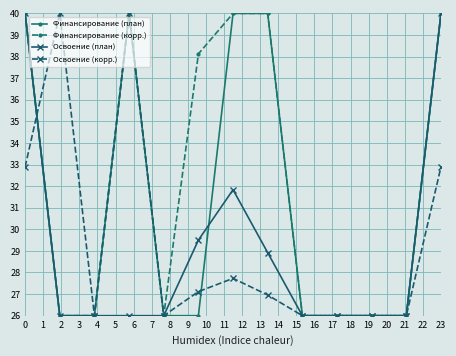

How many Финансирование (корр.) values are between 26 and 40?

13